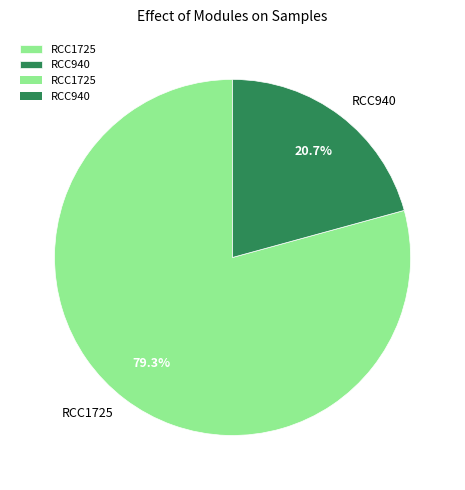

To the nearest percent, what is the average slice percentage?

50%